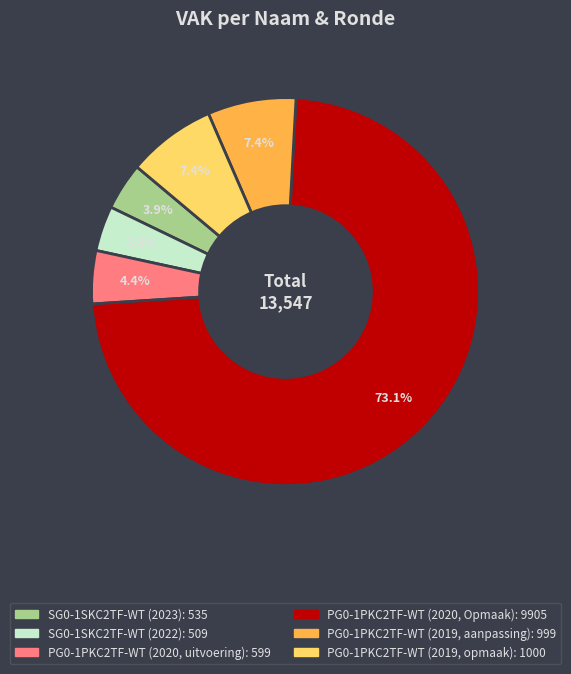

Does SG0-1SKC2TF-WT (2022) represent more than half of the total?

No